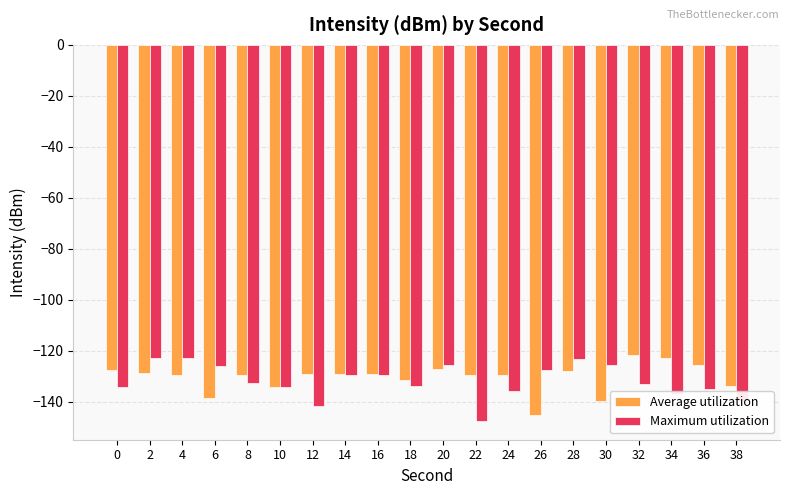

What are all the series names shown in the legend?

Average utilization, Maximum utilization